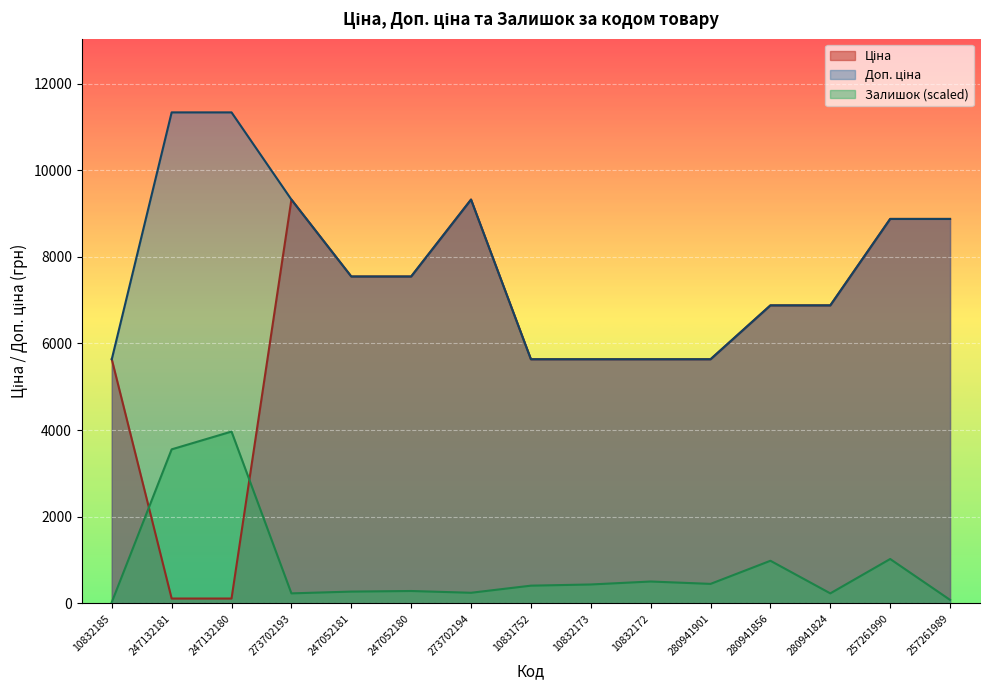

Which series has the largest total across all categories?

Доп. ціна